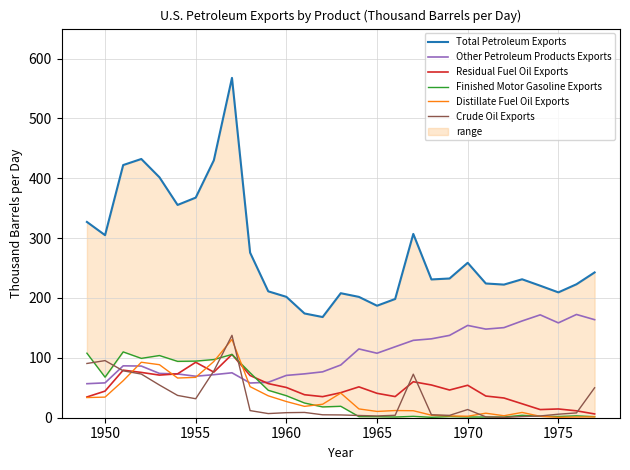

Is it true that Other Petroleum Products Exports equals 15.5 at 1955?

False